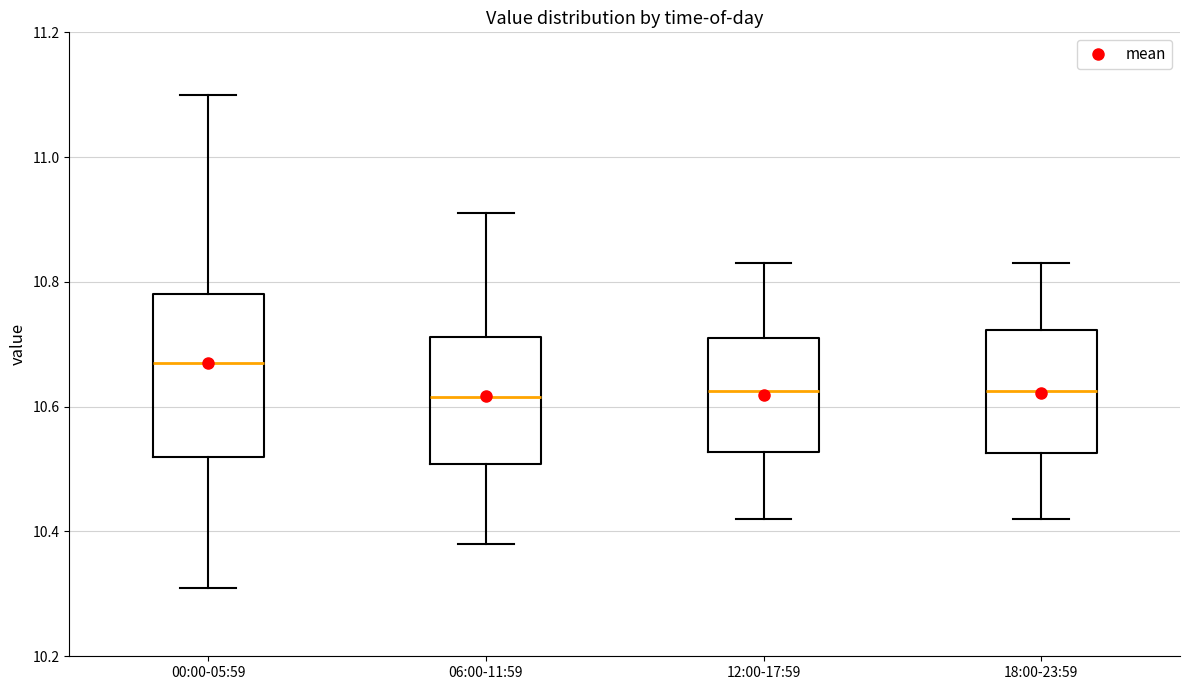

Reading left to right, transcribe this box plot: for each box, give where its median line is, the range the box spans, and where its two whiskers end, as read against the y-axis. The values are not printed on the chart, so give them approximately, as read against the axis.

00:00-05:59: median 10.68, box 10.52 to 10.78, whiskers 10.32 to 11.10
06:00-11:59: median 10.62, box 10.50 to 10.72, whiskers 10.38 to 10.92
12:00-17:59: median 10.62, box 10.52 to 10.72, whiskers 10.42 to 10.84
18:00-23:59: median 10.62, box 10.52 to 10.72, whiskers 10.42 to 10.84